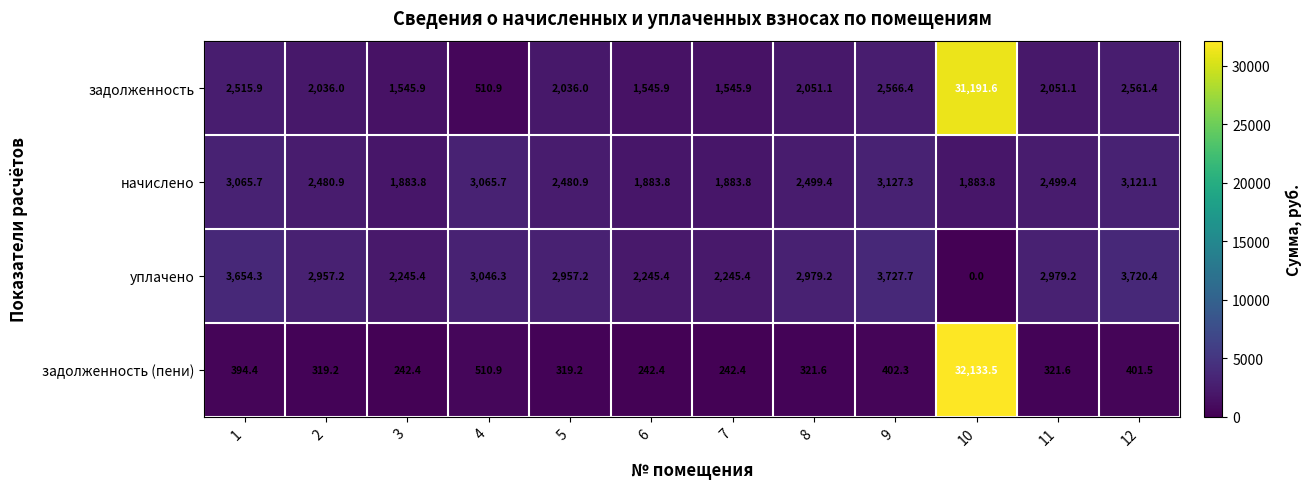

Count the number of categories in the chart.

12